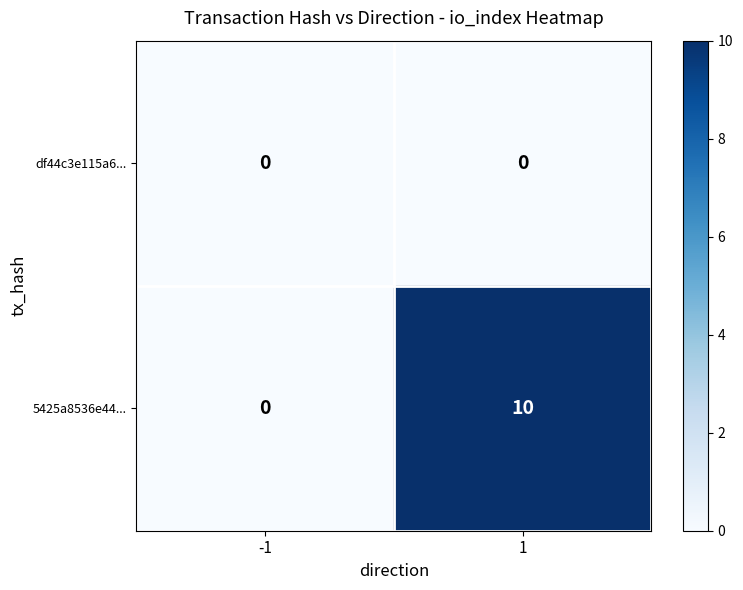

What is the sum of all 5425a8536e44... values?

10